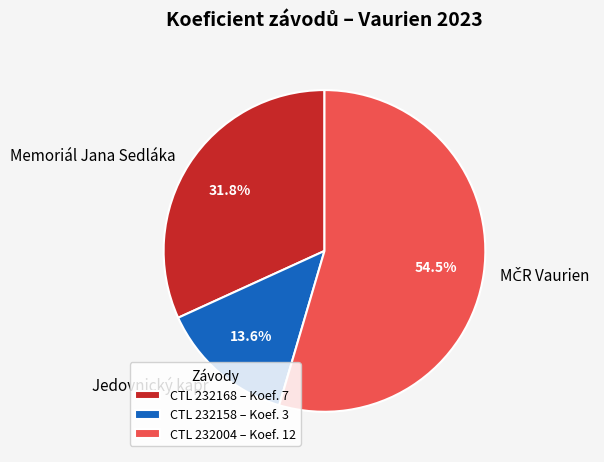

Which has a higher value, CTL 232004 – Koef. 12 or CTL 232158 – Koef. 3?

CTL 232004 – Koef. 12